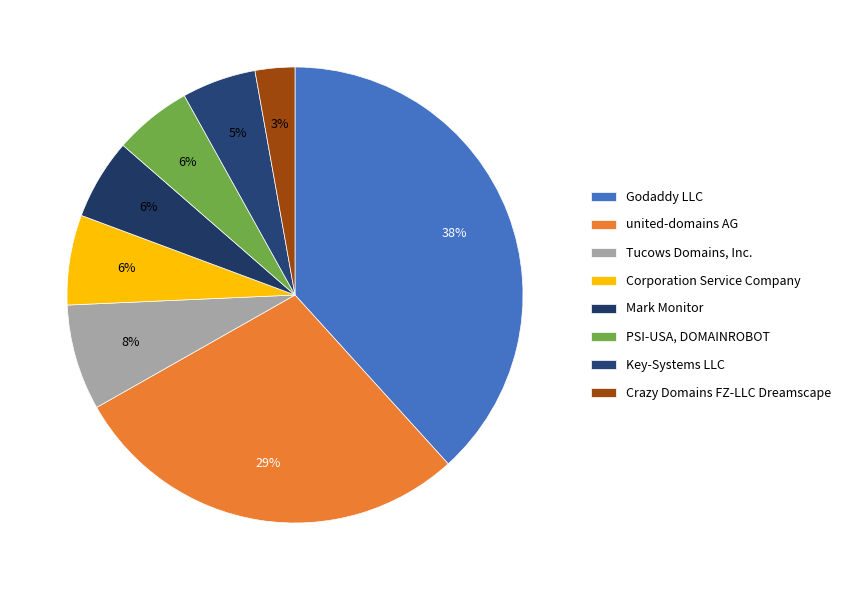

Count the number of slices in the pie.

8